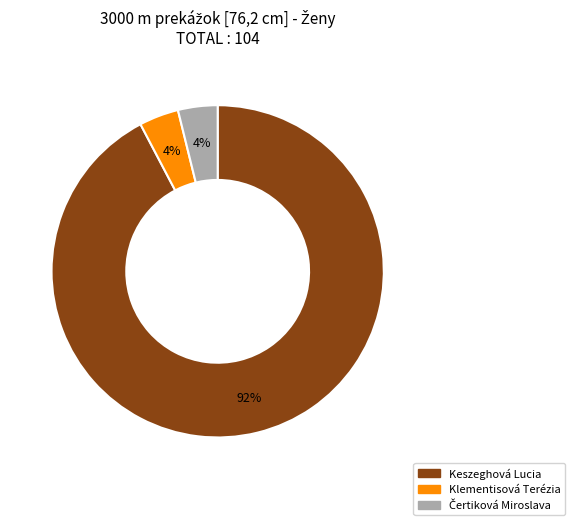

To the nearest percent, what is the difference between the largest and smallest slice percentages?

88%